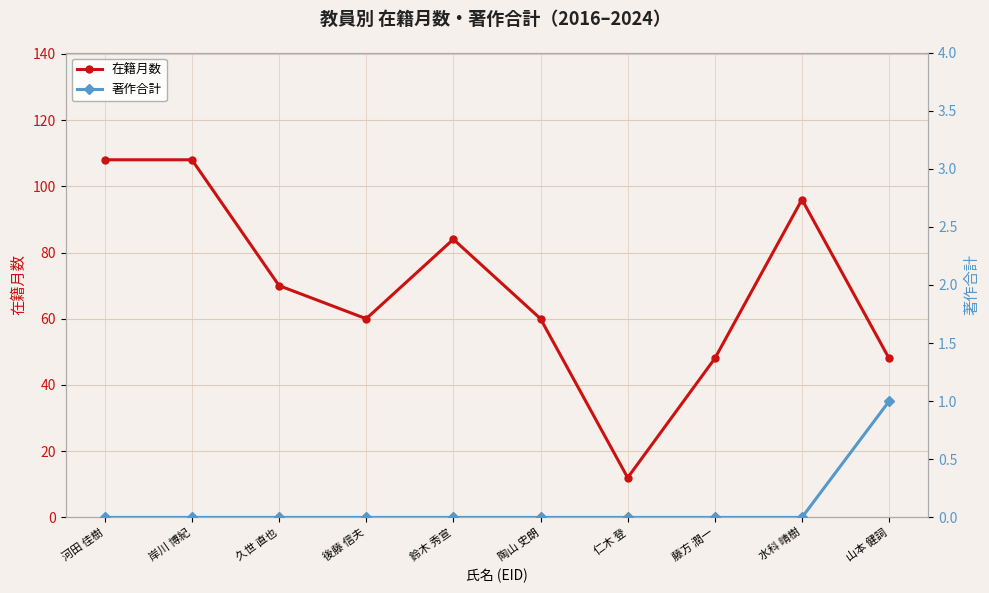

How many values in the 著作合計 series exceed 0?

1